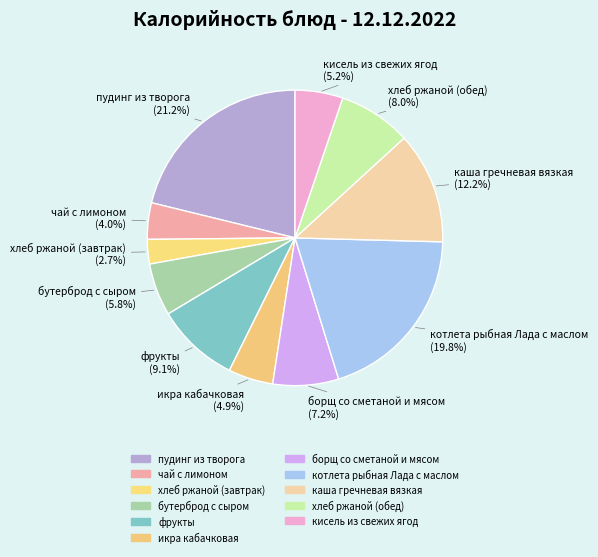

To the nearest percent, what portion does хлеб ржаной (завтрак) represent?

3%